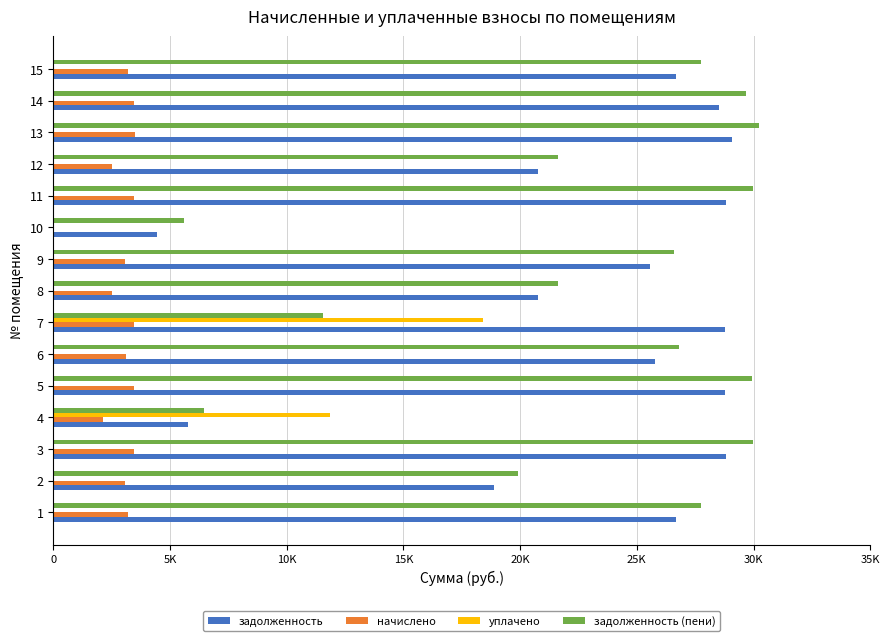

Count the number of categories in the chart.

15